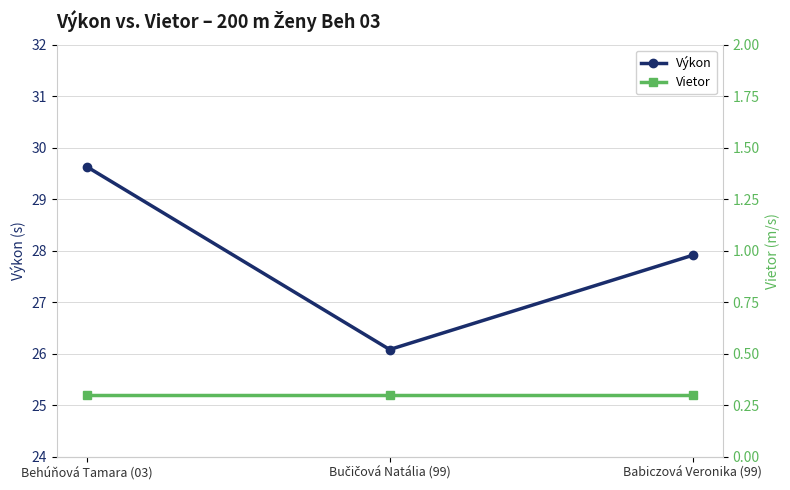

What is the label of the 1st point from the right?

Babiczová Veronika (99)